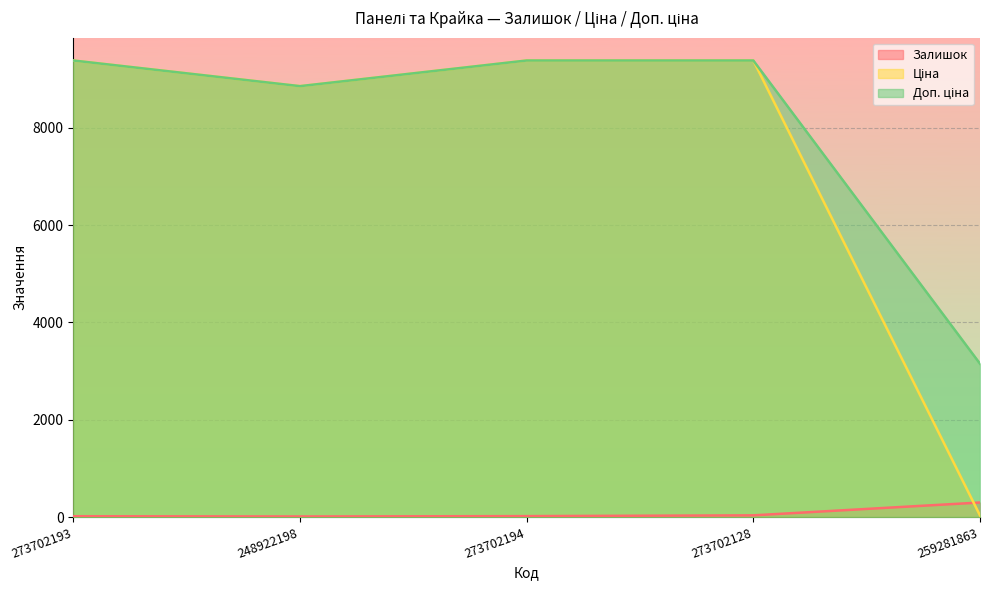

What is the label of the 5th point from the right?

273702193